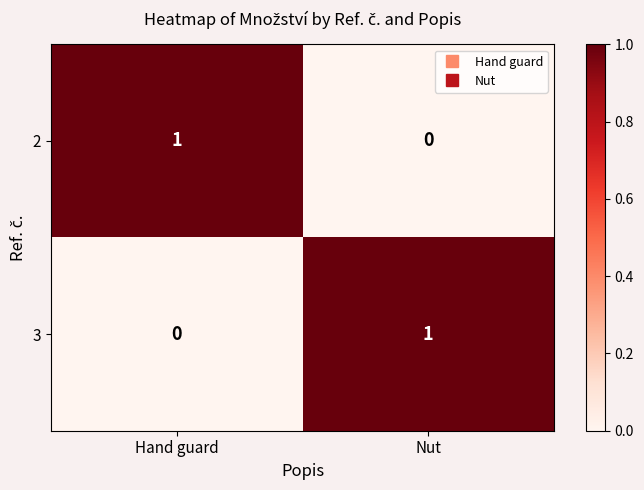

Which category has the lowest value in the 3 series?

Hand guard